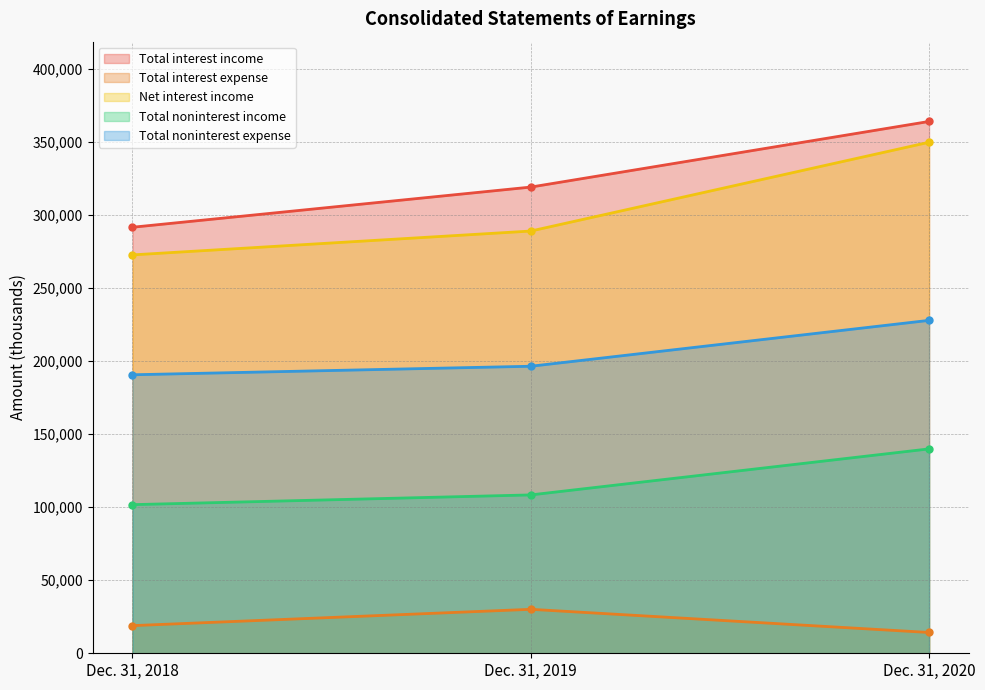

Which category has the highest value across all series?

Dec. 31, 2020